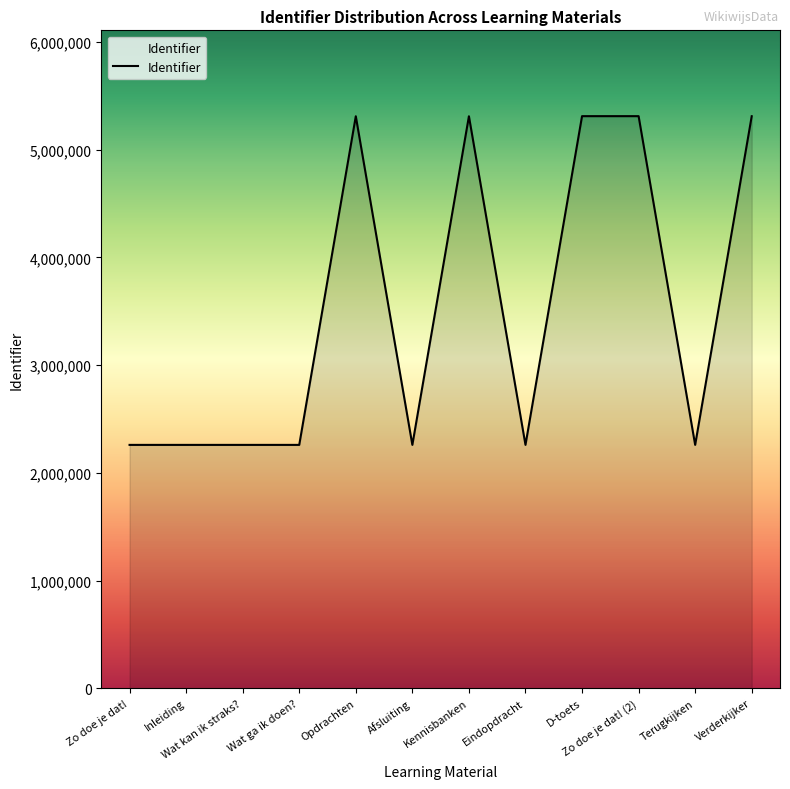

What is the maximum value shown in the chart?

5311283